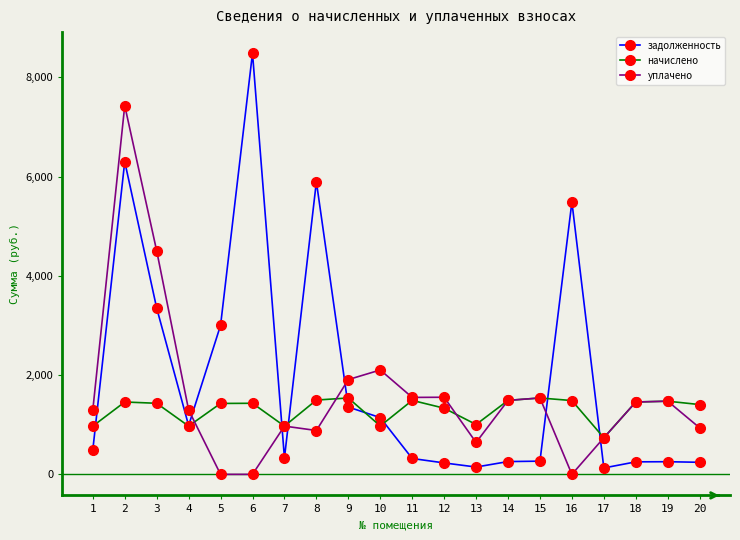

True or false: уплачено has more than 0 points higher than both neighbors.

True